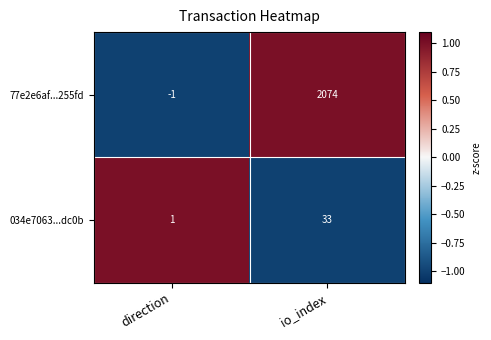

What is the difference between the maximum and minimum values in the 034e7063...dc0b series?

32